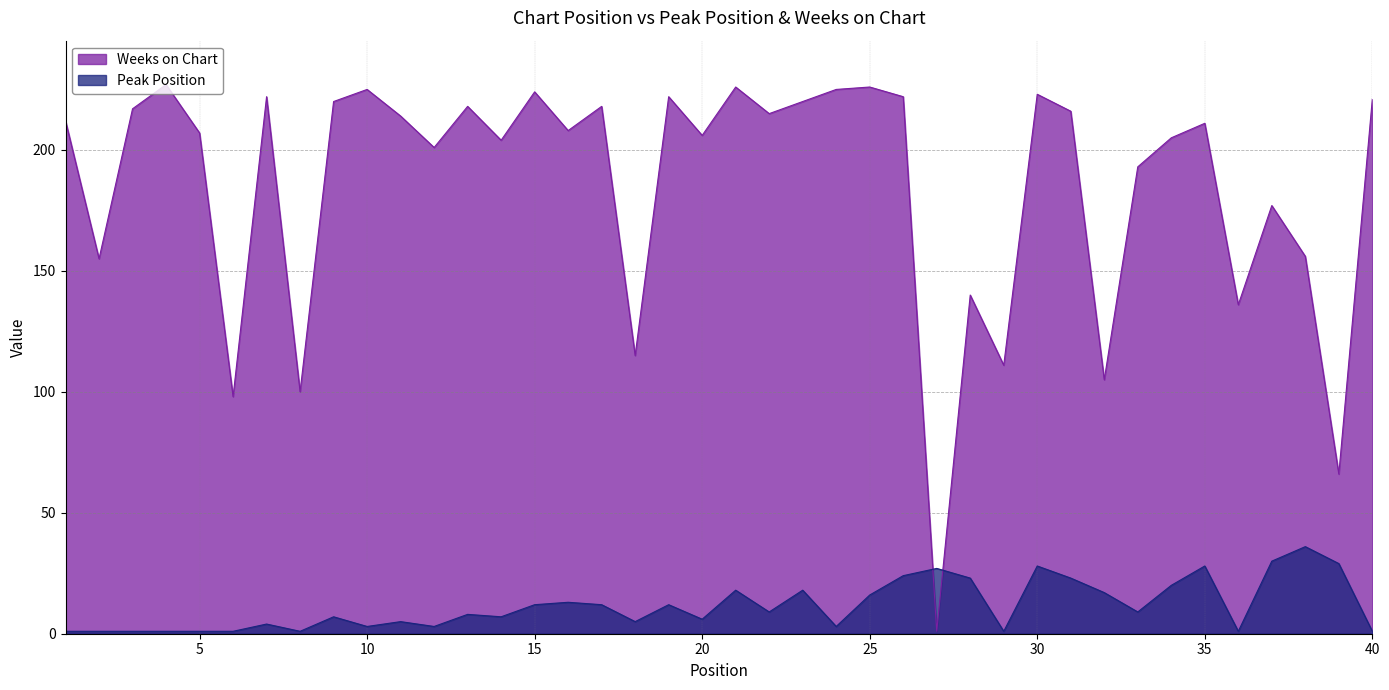

At which label is Weeks on Chart closest to 114?

18